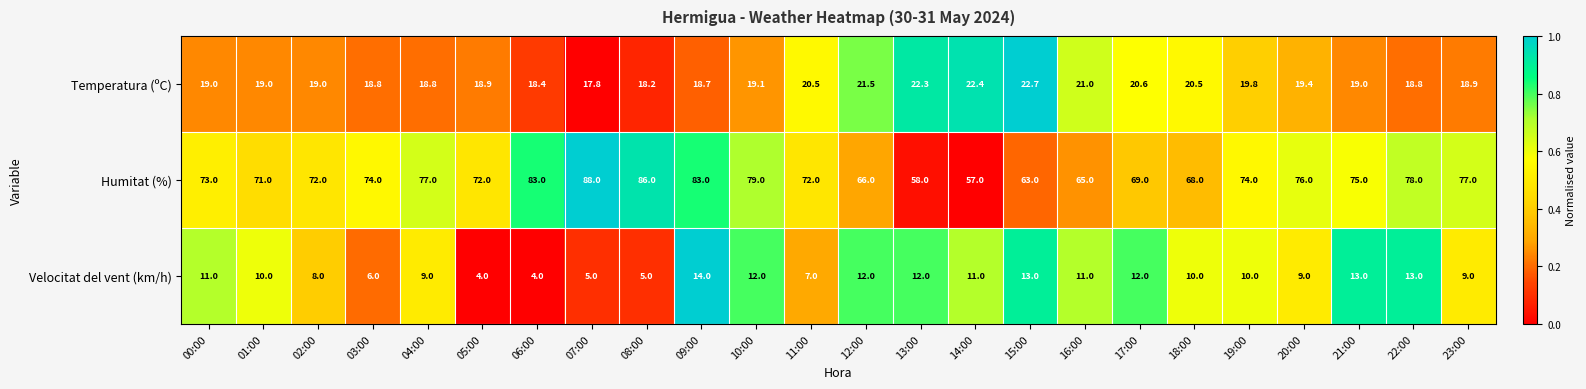

What value does the Humitat (%) series have at 06:00?

83.0